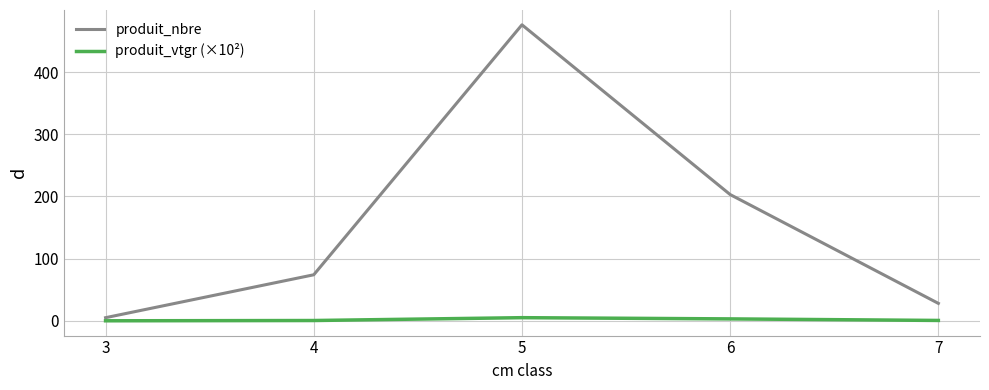

What is the difference between the highest and lowest values at 7?

27.4